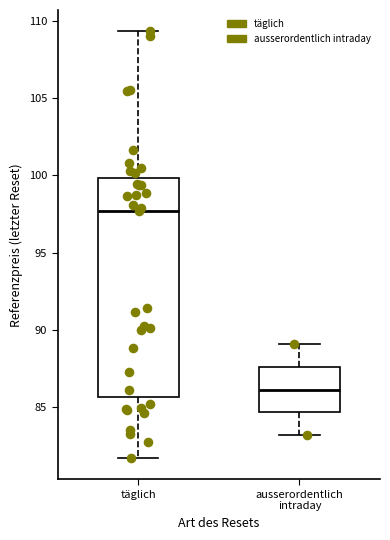

Reading left to right, transcribe this box plot: for each box, give where its median line is, the range the box spans, and where its two whiskers end, as read against the y-axis. The values are not printed on the chart, so give them approximately, as read against the axis.

täglich: median 97.5, box 85.5 to 100.0, whiskers 81.5 to 109.5
ausserordentlich intraday: median 86.0, box 84.5 to 87.5, whiskers 83.0 to 89.0